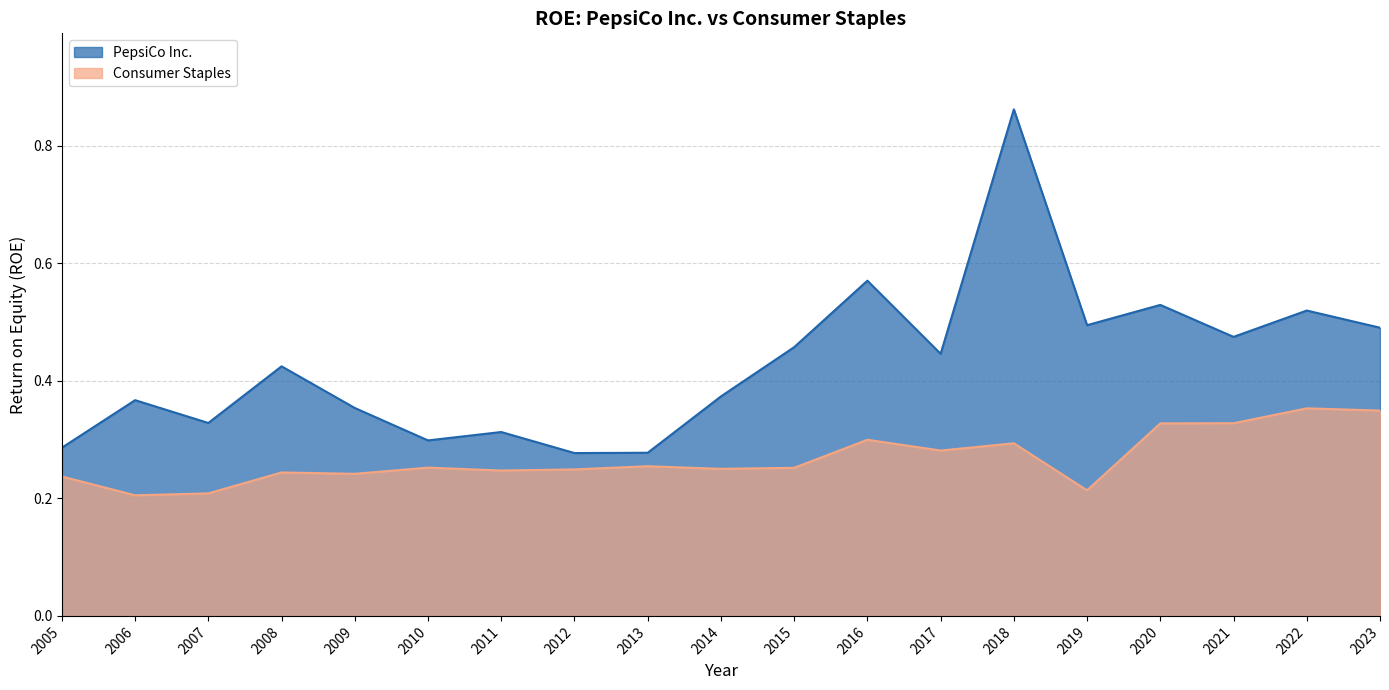

What are all the series names shown in the legend?

PepsiCo Inc., Consumer Staples